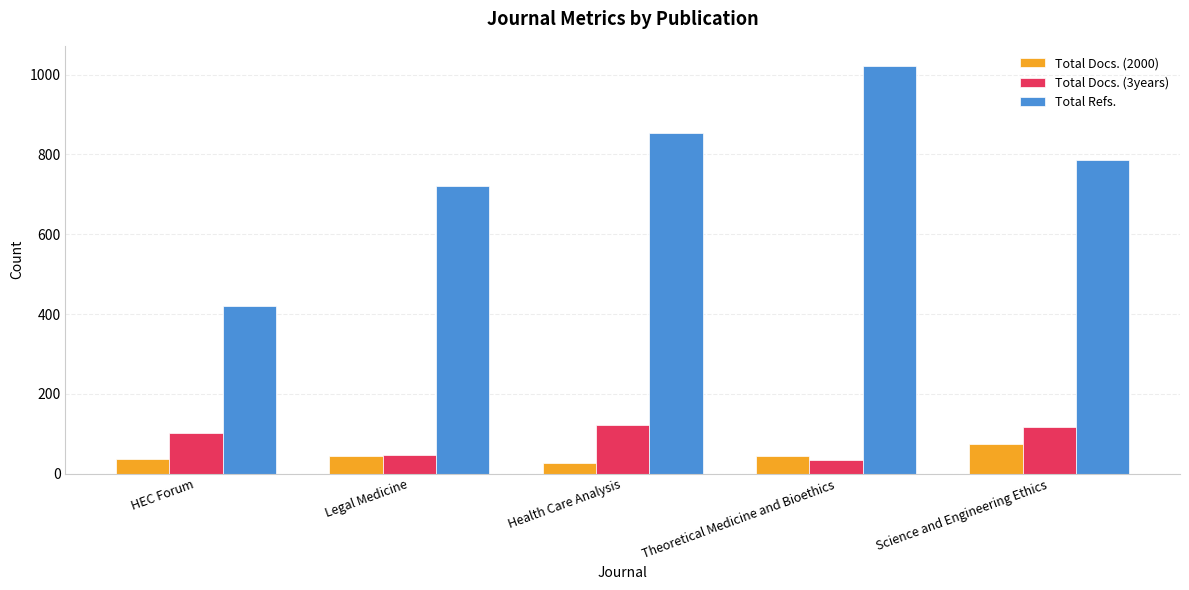

Which series changed the most between Legal Medicine and Theoretical Medicine and Bioethics?

Total Refs.